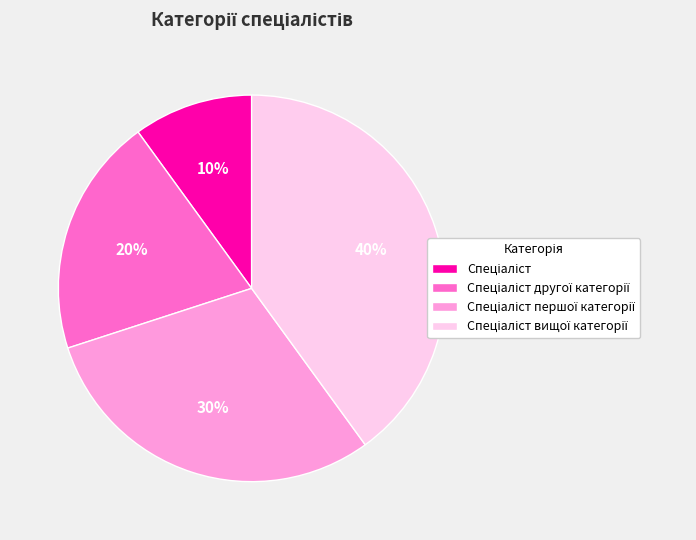

To the nearest percent, what is the difference between the largest and smallest slice percentages?

30%